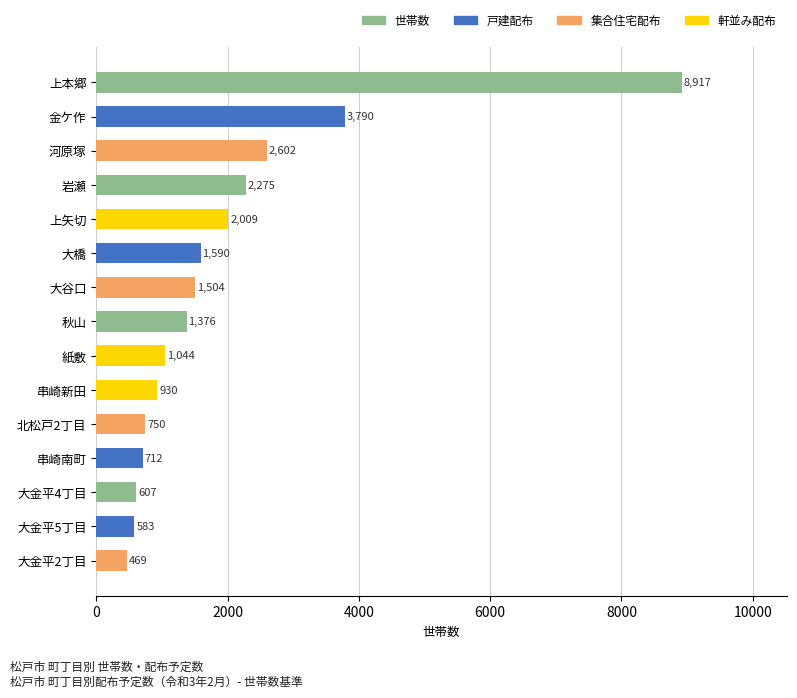

Is it true that the value at 大橋 is 2212?

False